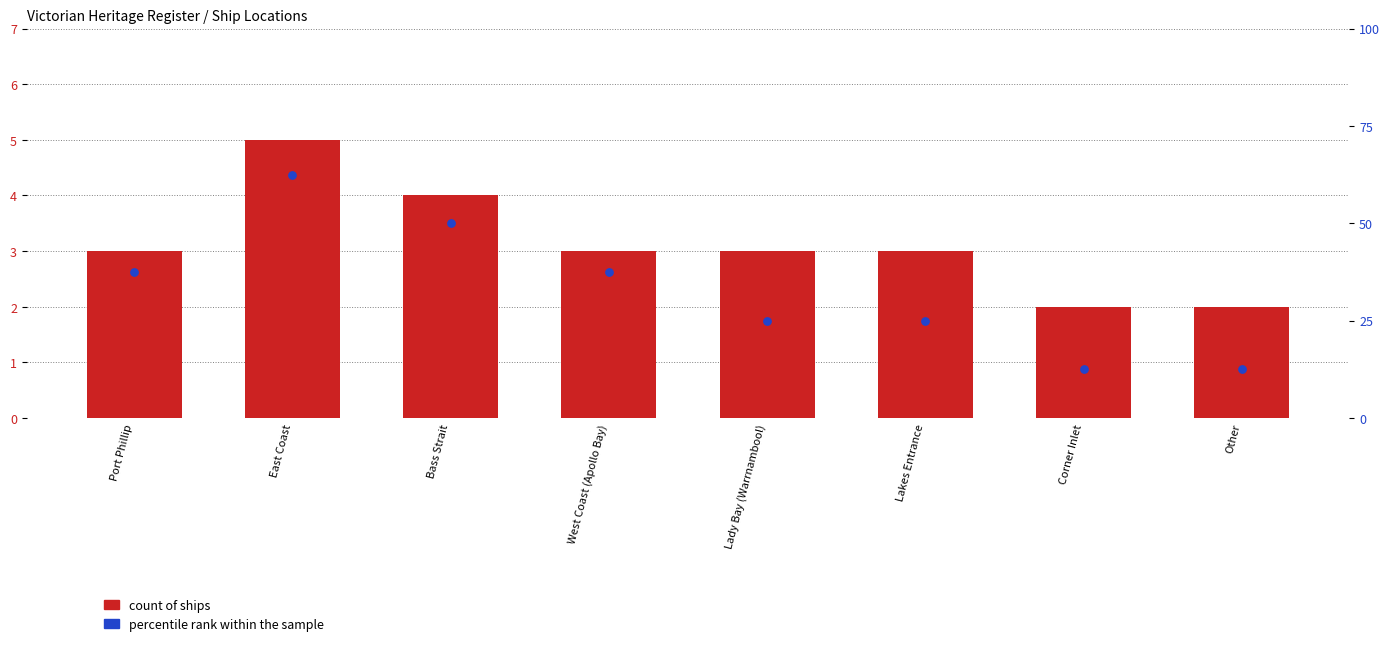

What is the total value across all series at Corner Inlet?

14.5